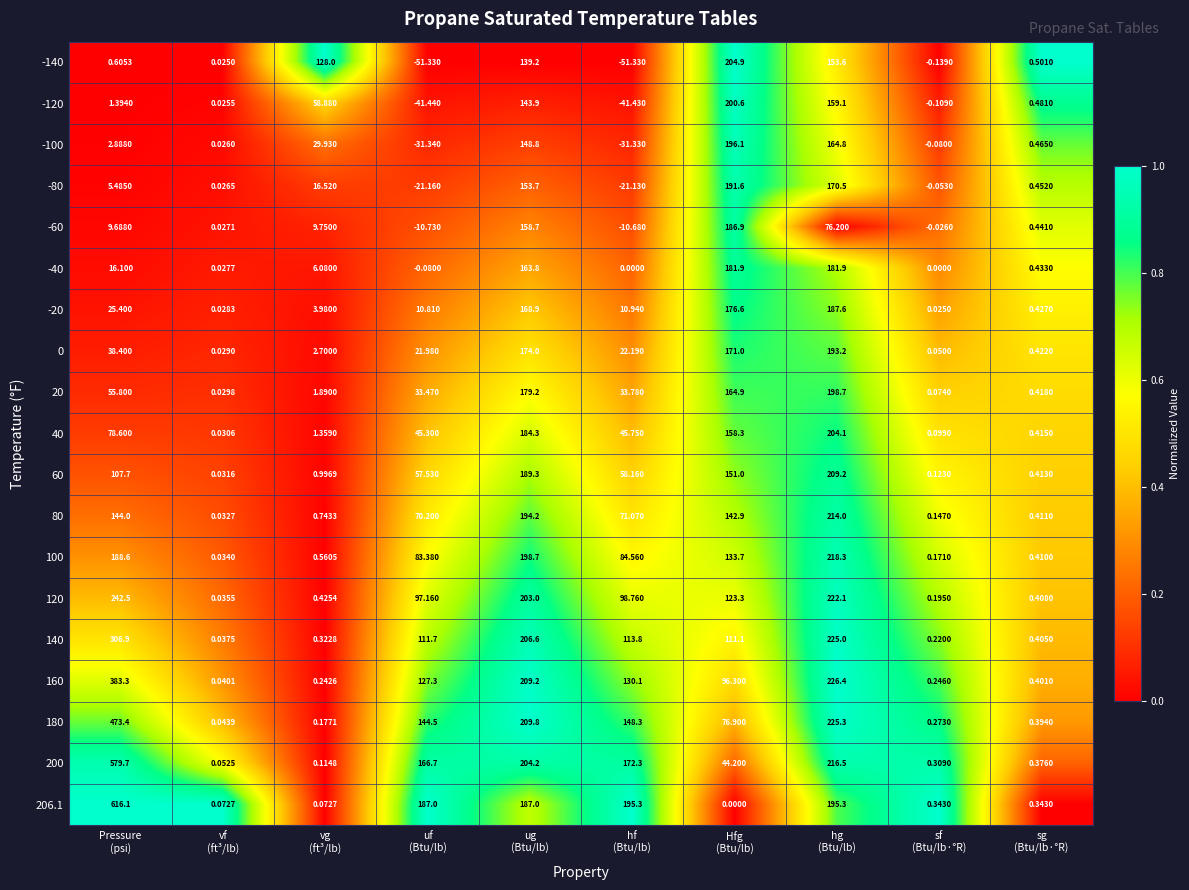

Between Hfg
(Btu/lb) and sg
(Btu/lb·°R), which series saw the biggest shift?

-140